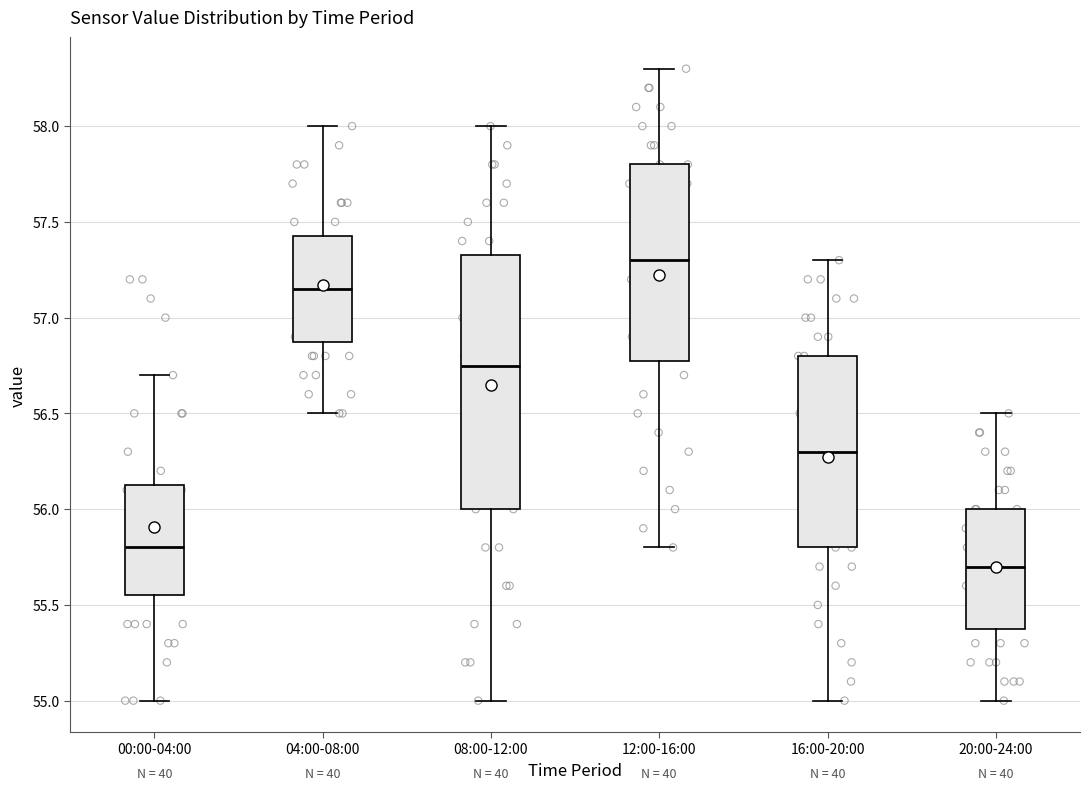

Reading left to right, transcribe this box plot: for each box, give where its median line is, the range the box spans, and where its two whiskers end, as read against the y-axis. The values are not printed on the chart, so give them approximately, as read against the axis.

00:00-04:00: median 55.80, box 55.55 to 56.15, whiskers 55.00 to 56.70
04:00-08:00: median 57.15, box 56.90 to 57.45, whiskers 56.50 to 58.00
08:00-12:00: median 56.75, box 56.00 to 57.35, whiskers 55.00 to 58.00
12:00-16:00: median 57.30, box 56.80 to 57.80, whiskers 55.80 to 58.30
16:00-20:00: median 56.30, box 55.80 to 56.80, whiskers 55.00 to 57.30
20:00-24:00: median 55.70, box 55.40 to 56.00, whiskers 55.00 to 56.50